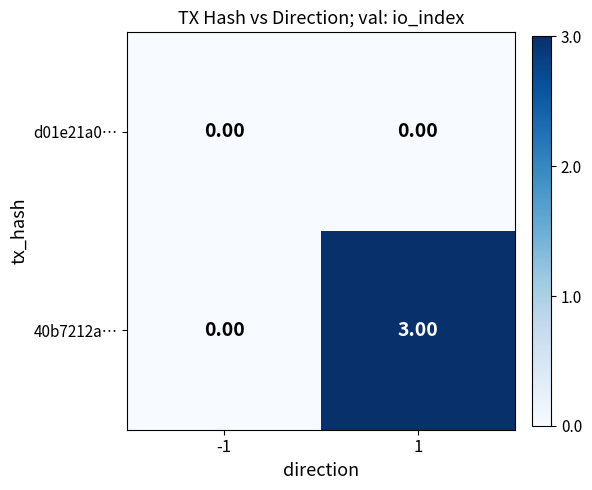

Rank the series by their average value, from highest to lowest.

40b7212a…, d01e21a0…